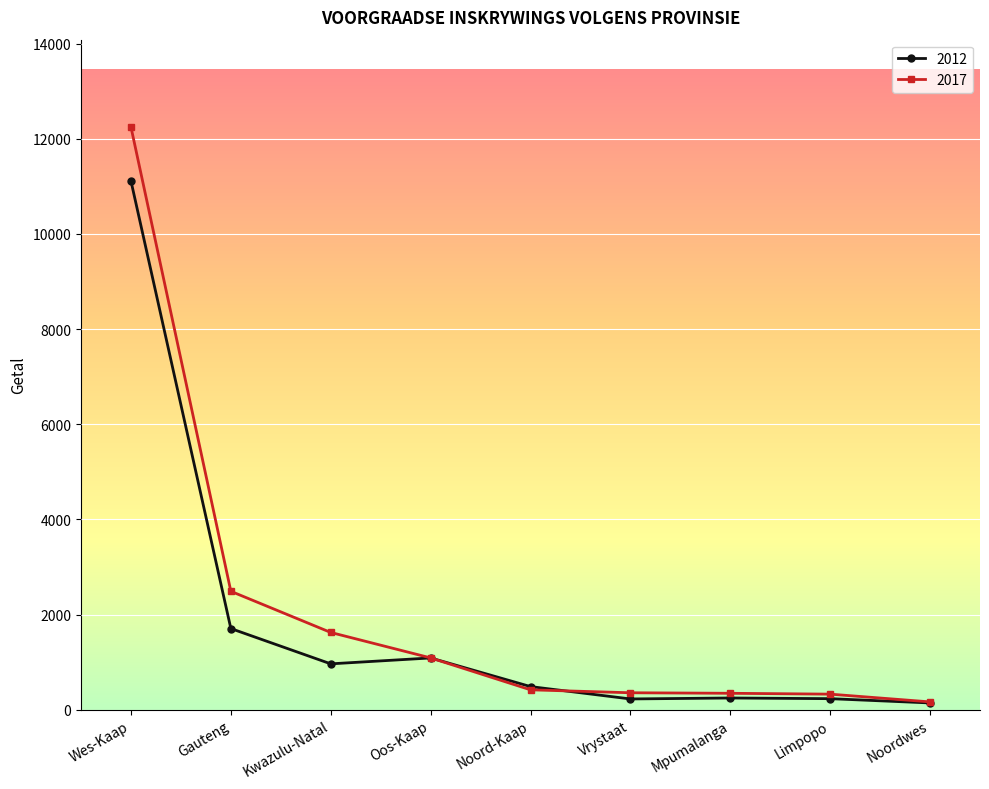

Does the chart display data point markers on the line(s)?

Yes